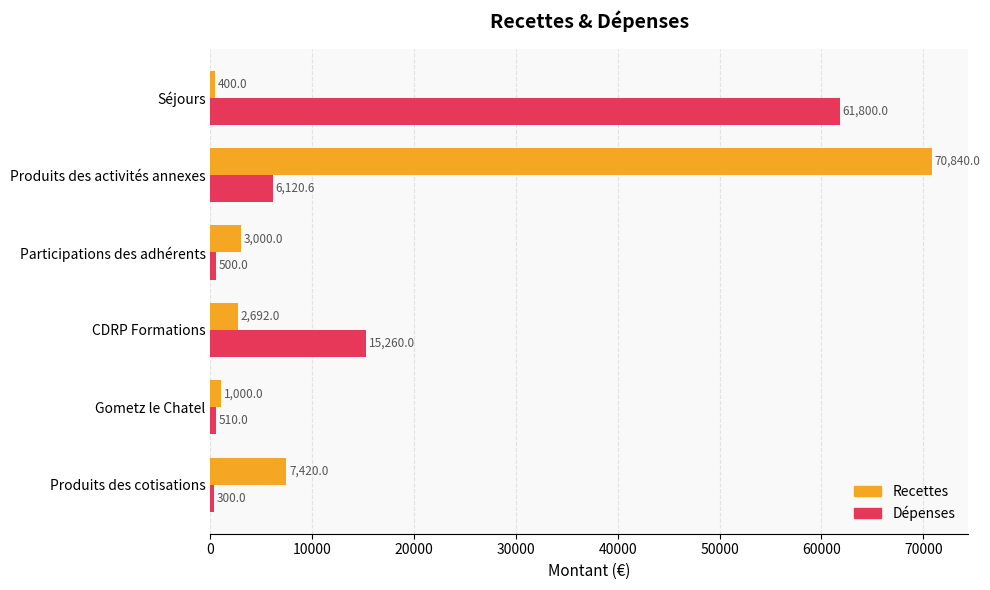

Which series has the widest spread of values?

Recettes